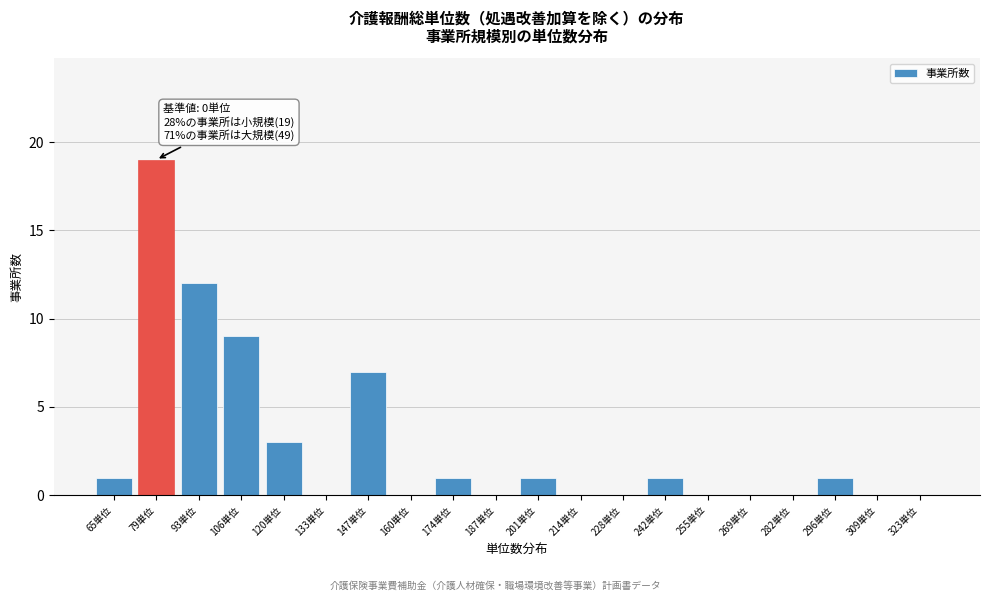

Reading left to right, extract all data points from this chart.

65単位=1	79単位=19	93単位=12	106単位=9	120単位=3	133単位=0	147単位=7	160単位=0	174単位=1	187単位=0	201単位=1	214単位=0	228単位=0	242単位=1	255単位=0	269単位=0	282単位=0	296単位=1	309単位=0	323単位=0